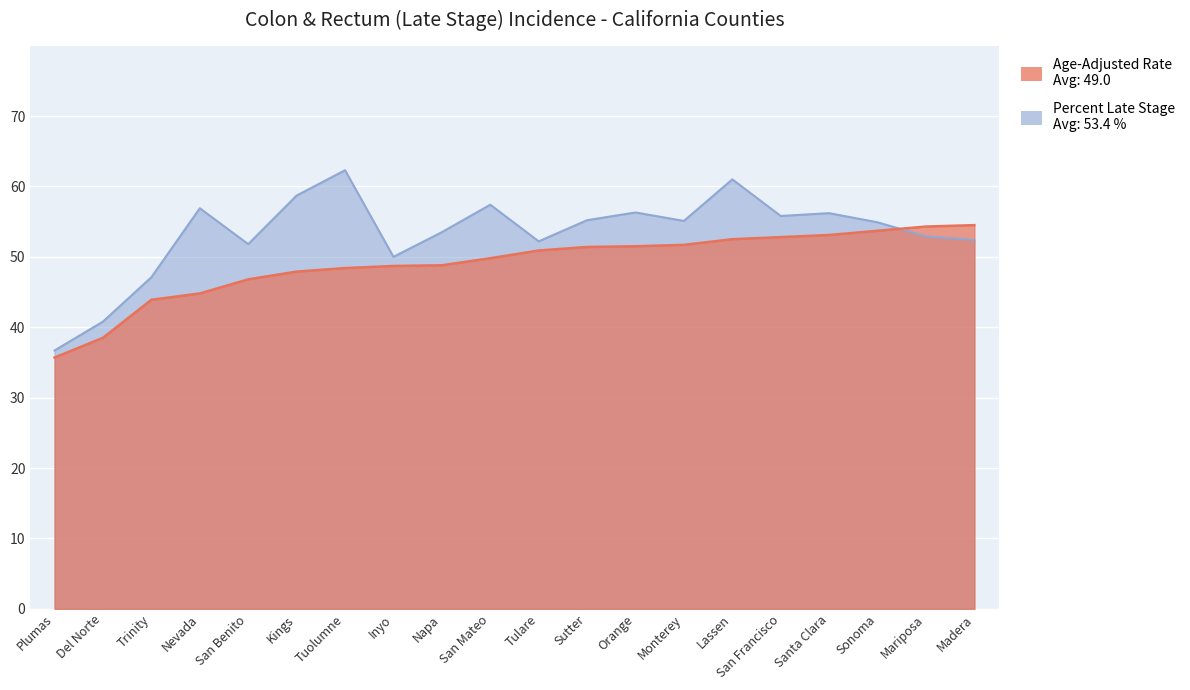

How many intersections are there between Age-Adjusted Rate and Percent Late Stage?

1